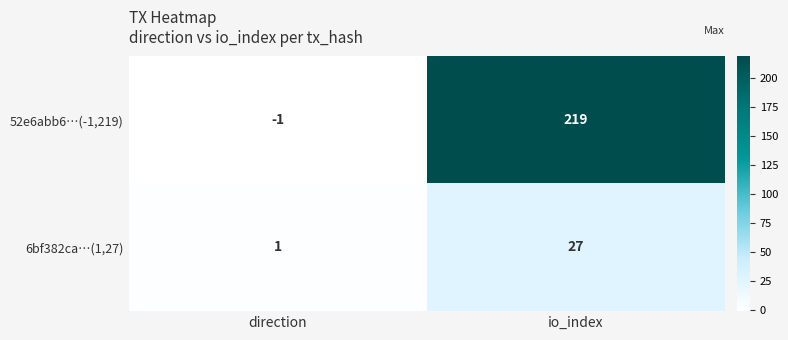

How many categories are shown in the chart?

2